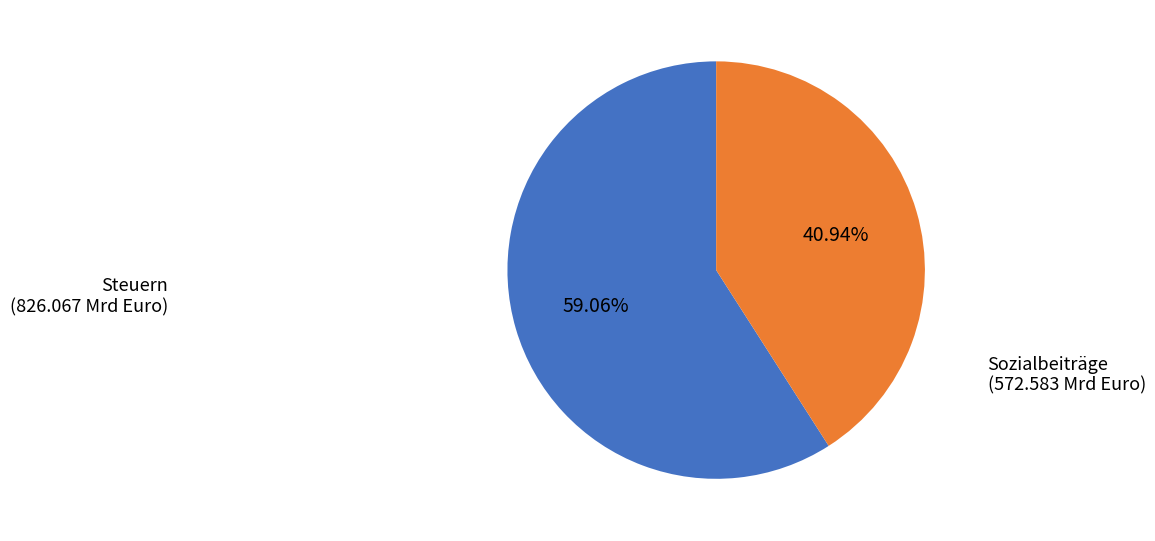

Is the sum of Sozialbeiträge and Steuern greater than half?

Yes